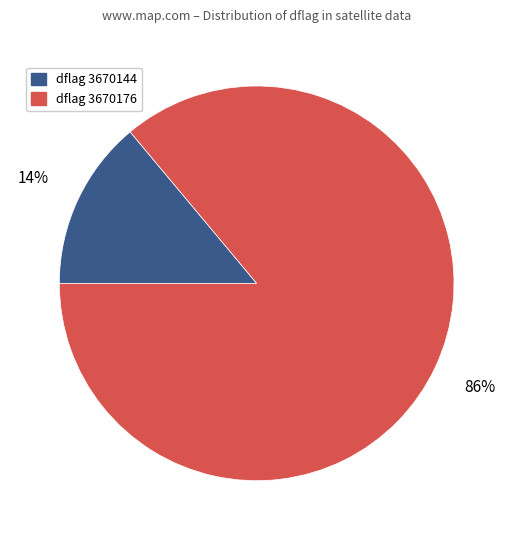

Does any single category account for the majority?

Yes